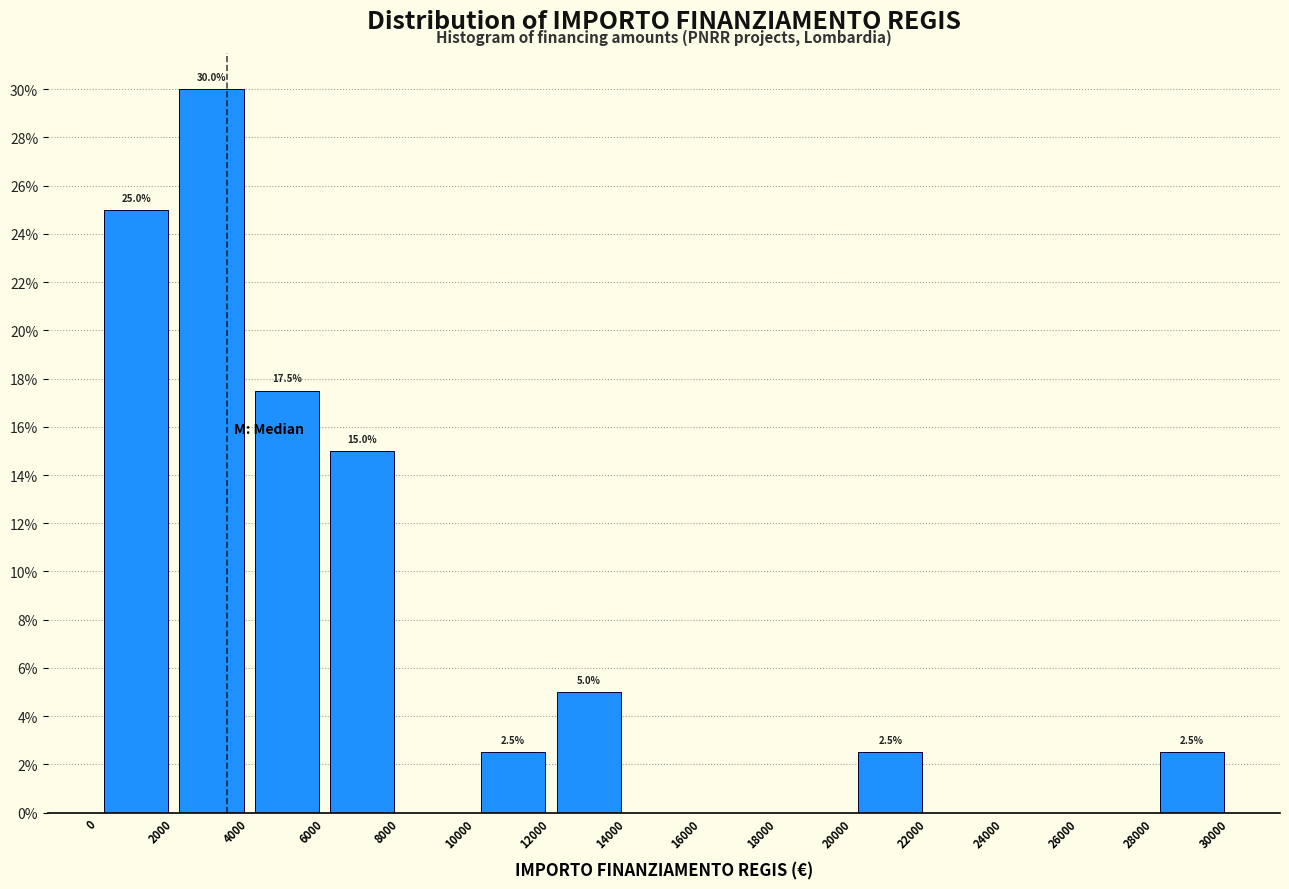

Over which range of the x-axis is the bar tallest?

2000 to 4000